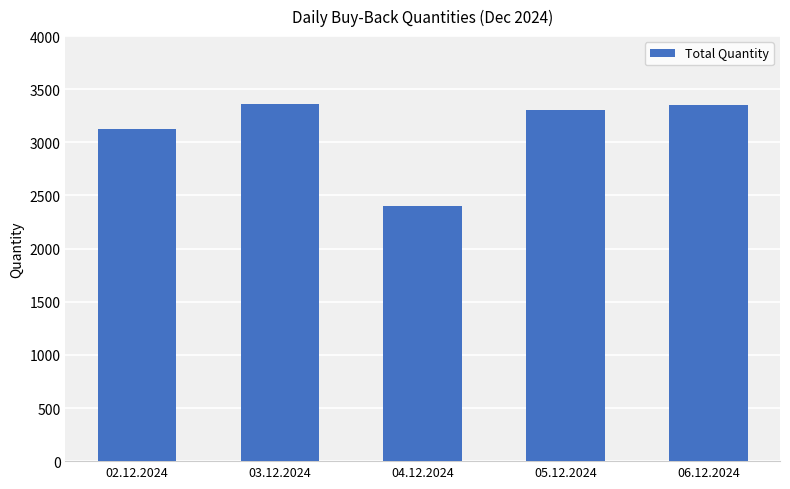

What is the approximate value at 02.12.2024?

3130